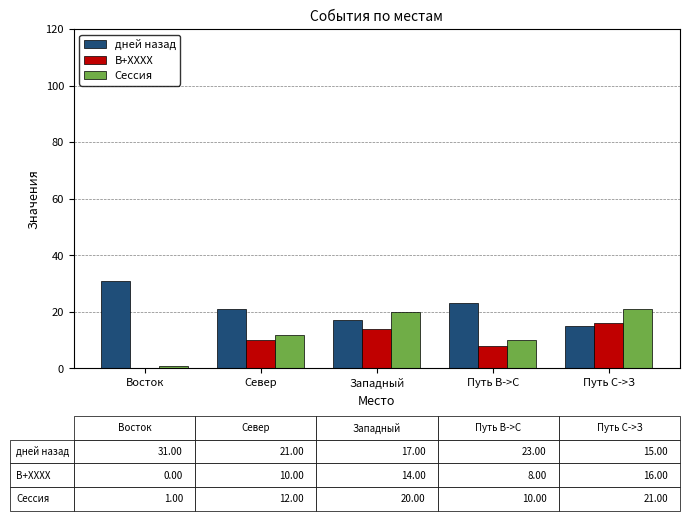

Read the Сессия value at Путь С->З.

21